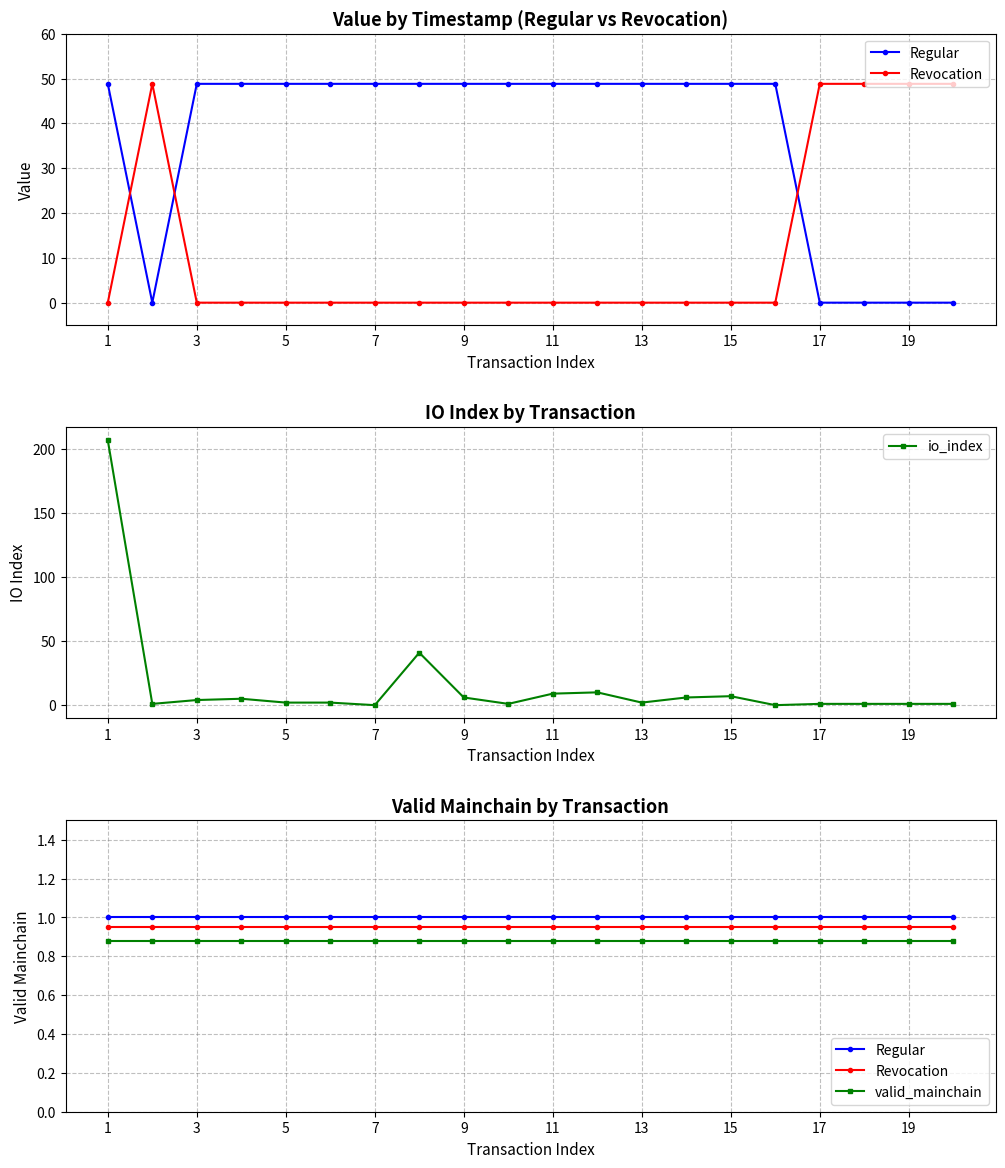

At how many categories does at least one series exceed 185?

1